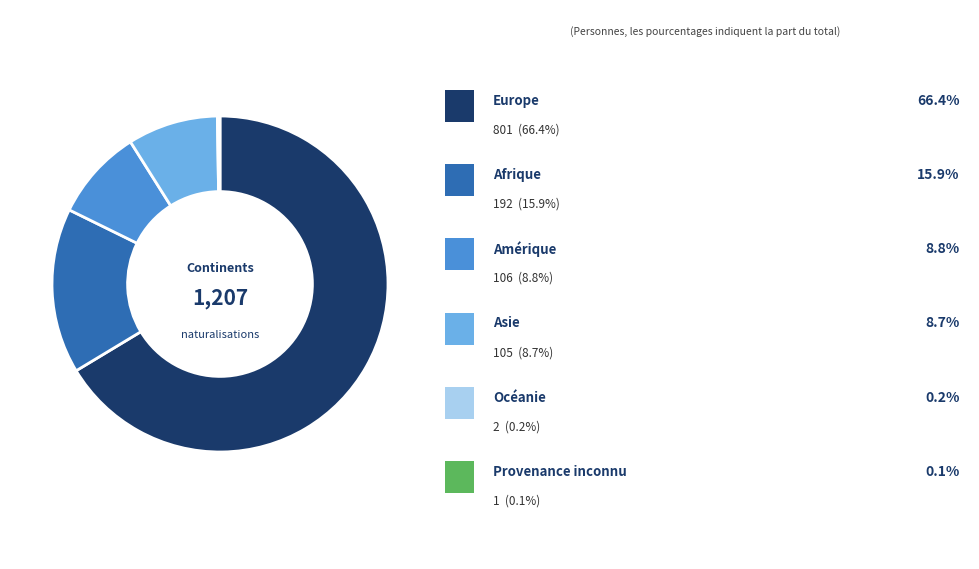

Is there a majority slice in this chart?

Yes